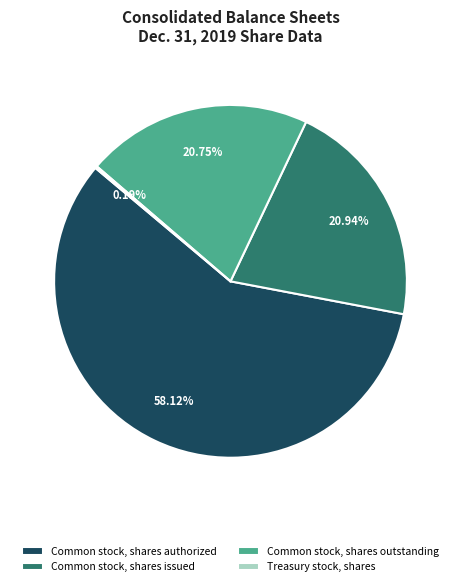

Is there any slice that represents more than half of the pie?

Yes